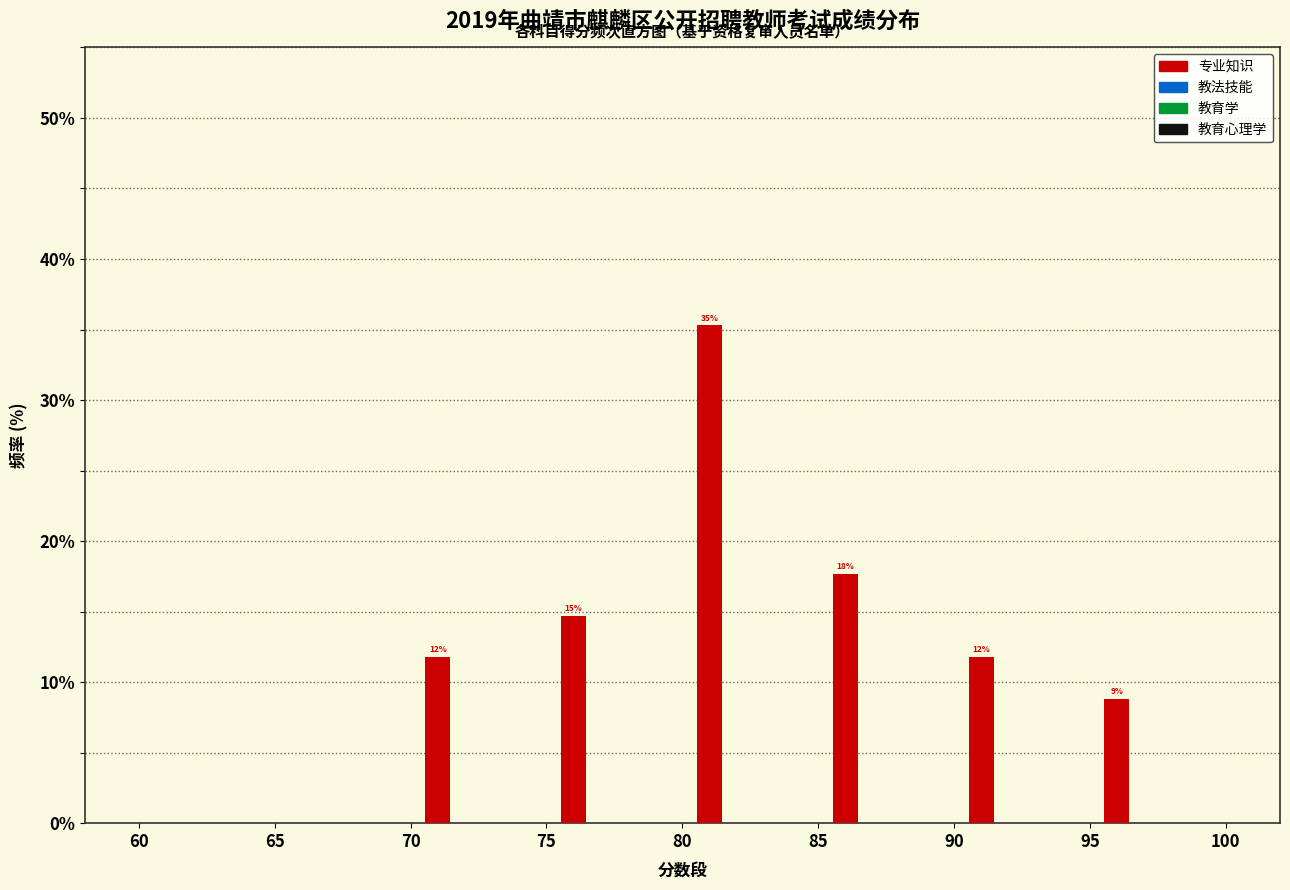

Are the bars horizontal?

No